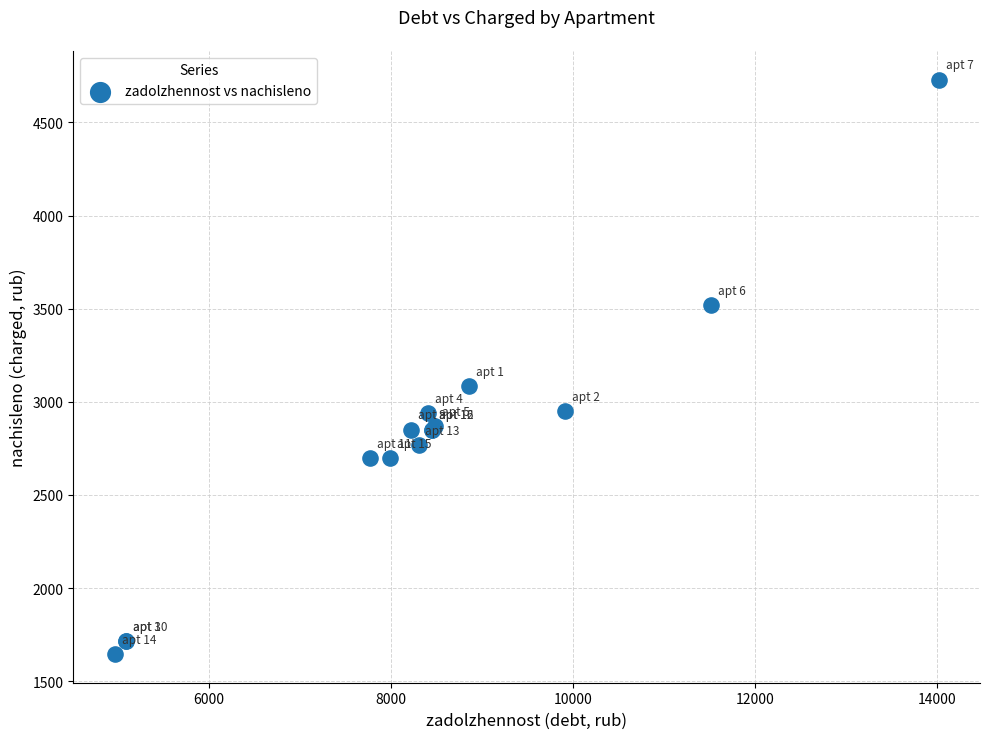

What Y value in the scatter plot is closest to 3188?

3084.5